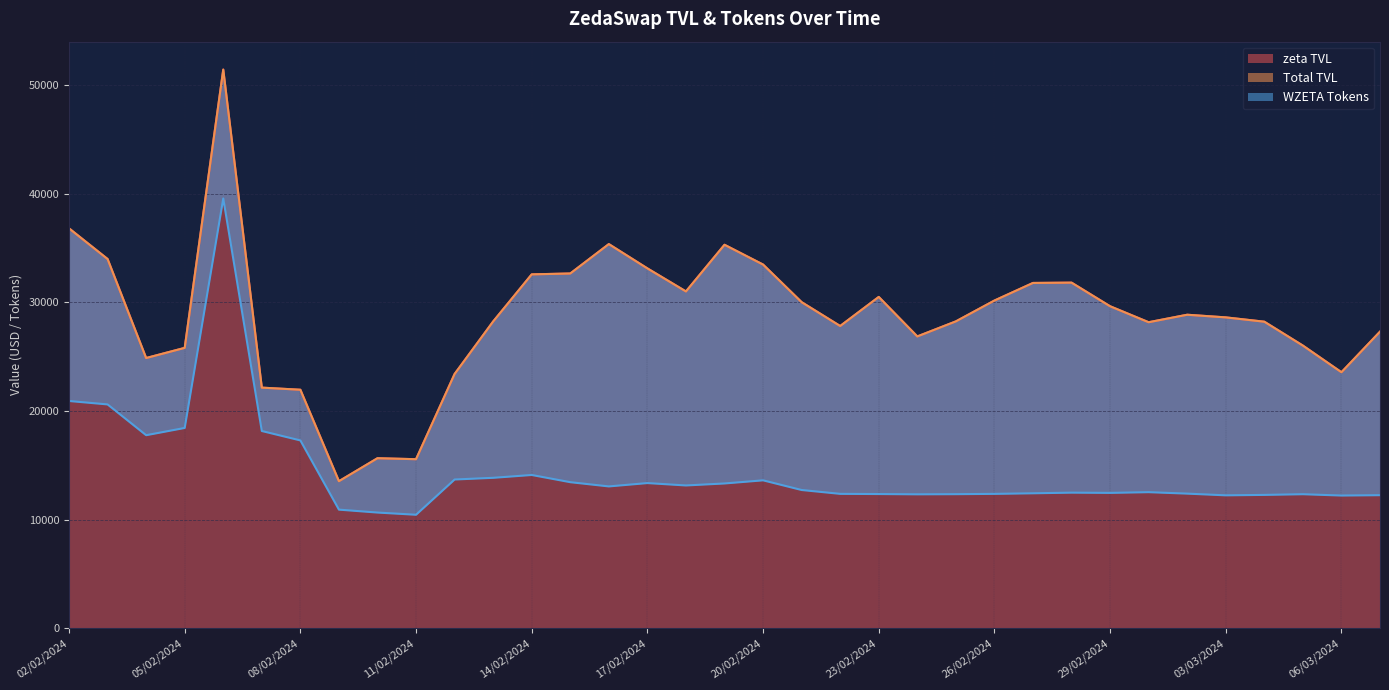

How many data points in Total TVL are above 28610?

18